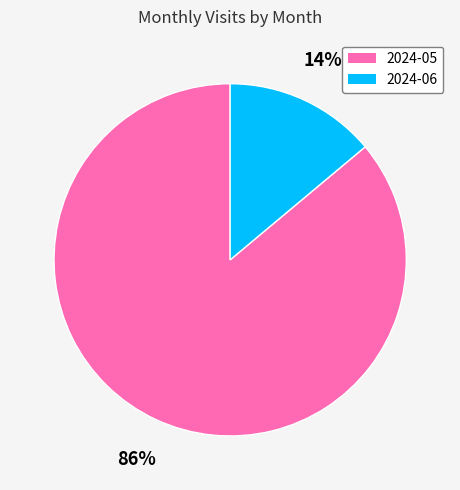

Which category accounts for the majority?

2024-05